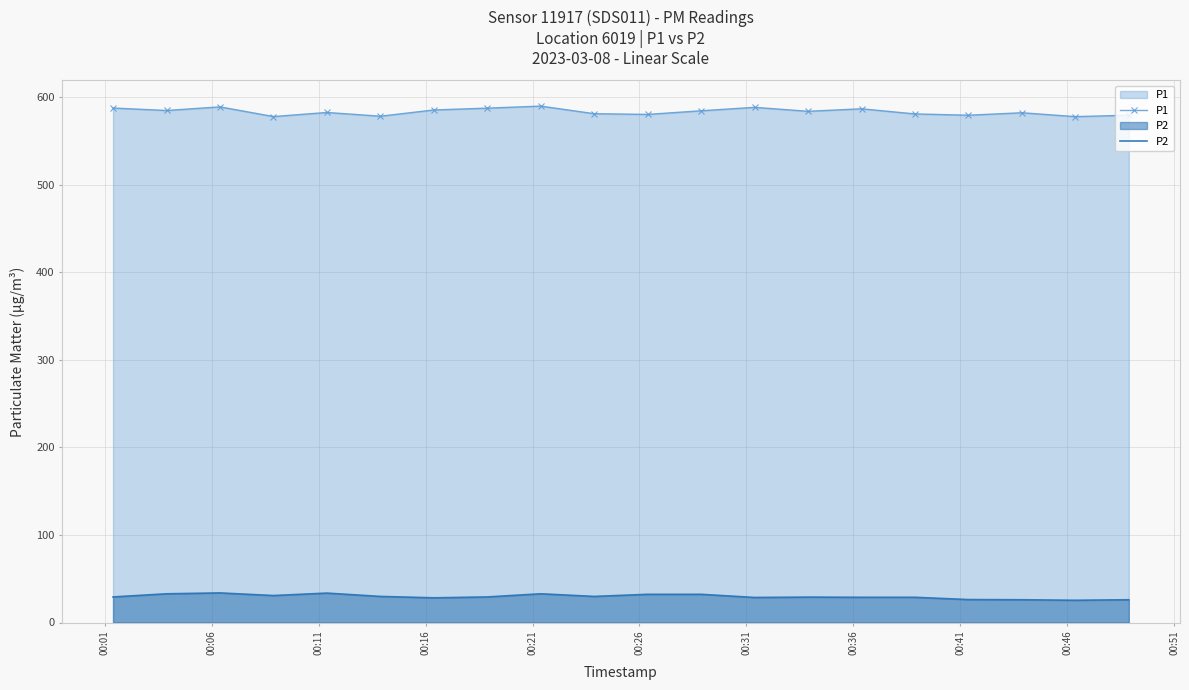

What is the highest value of the P2 series?

33.8